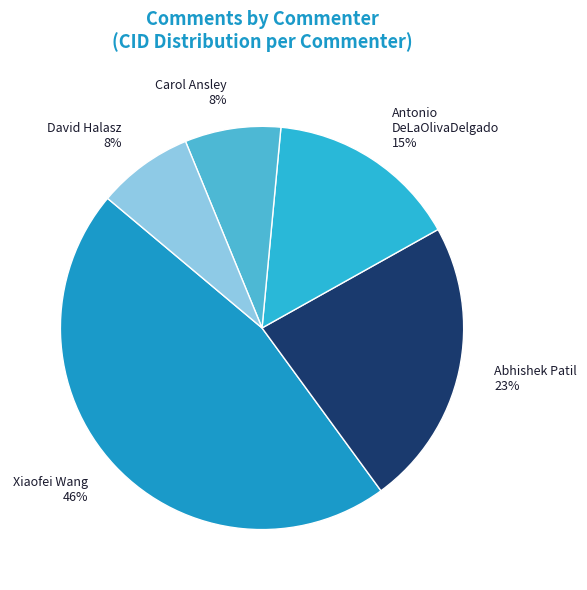

Combined, do Abhishek Patil and Xiaofei Wang account for over 50%?

Yes